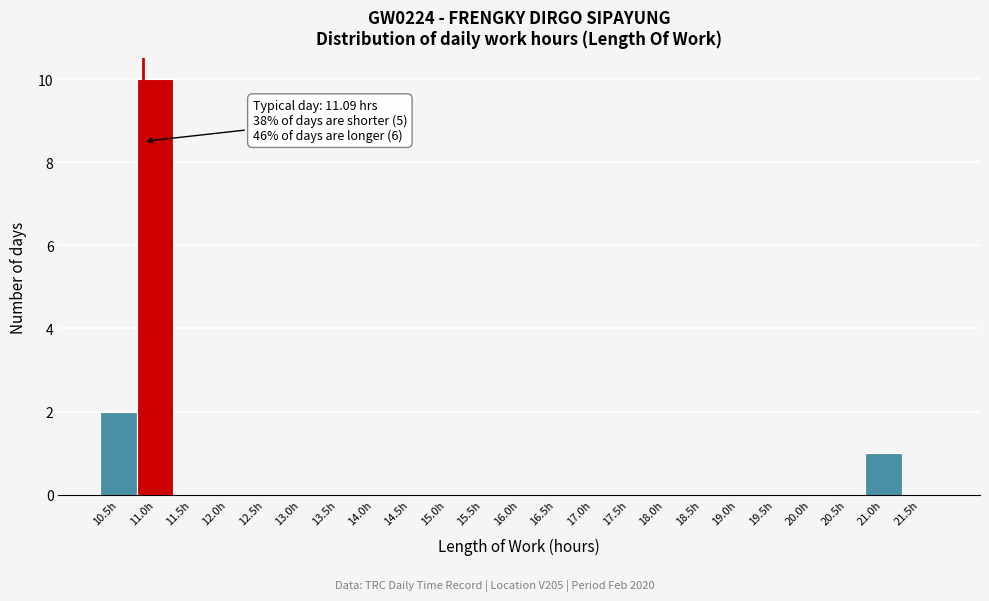

Reading left to right, what are all the values shown in this chart?

10.5h=2	11.0h=10	11.5h=0	12.0h=0	12.5h=0	13.0h=0	13.5h=0	14.0h=0	14.5h=0	15.0h=0	15.5h=0	16.0h=0	16.5h=0	17.0h=0	17.5h=0	18.0h=0	18.5h=0	19.0h=0	19.5h=0	20.0h=0	20.5h=0	21.0h=1	21.5h=0